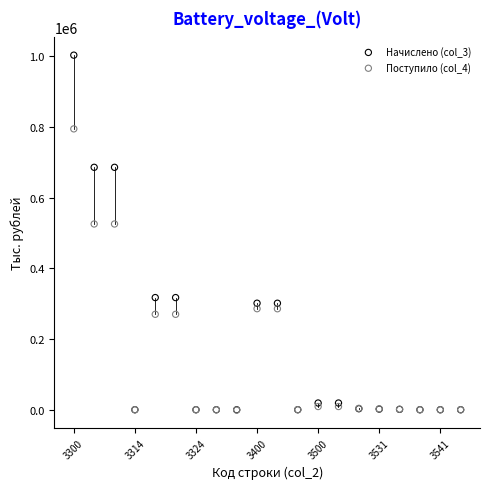

Which series has the largest Y range (max minus min)?

Начислено (col_3)